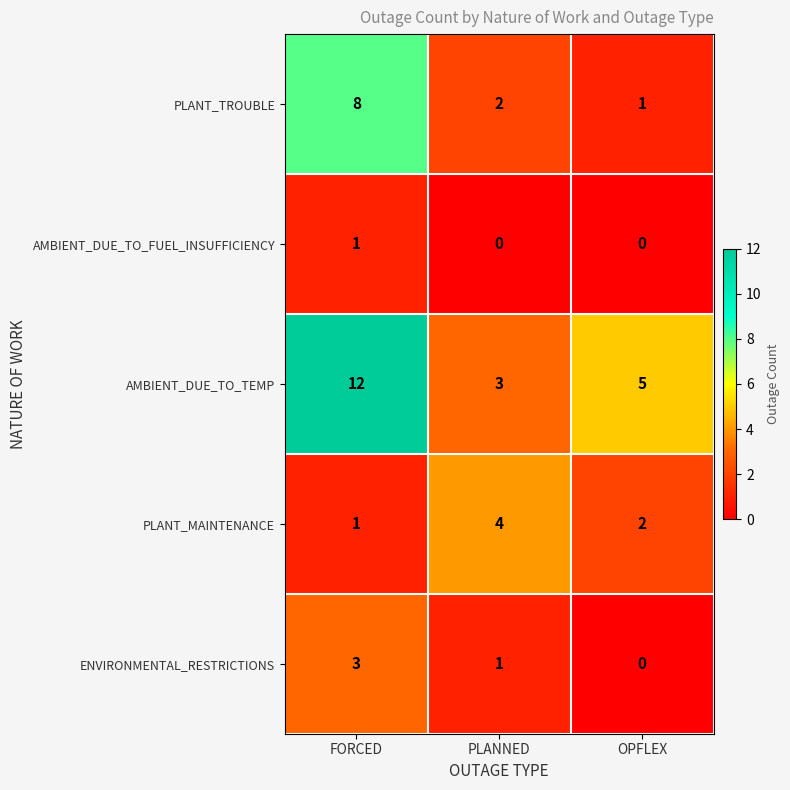

At which label is ENVIRONMENTAL_RESTRICTIONS closest to 1?

PLANNED